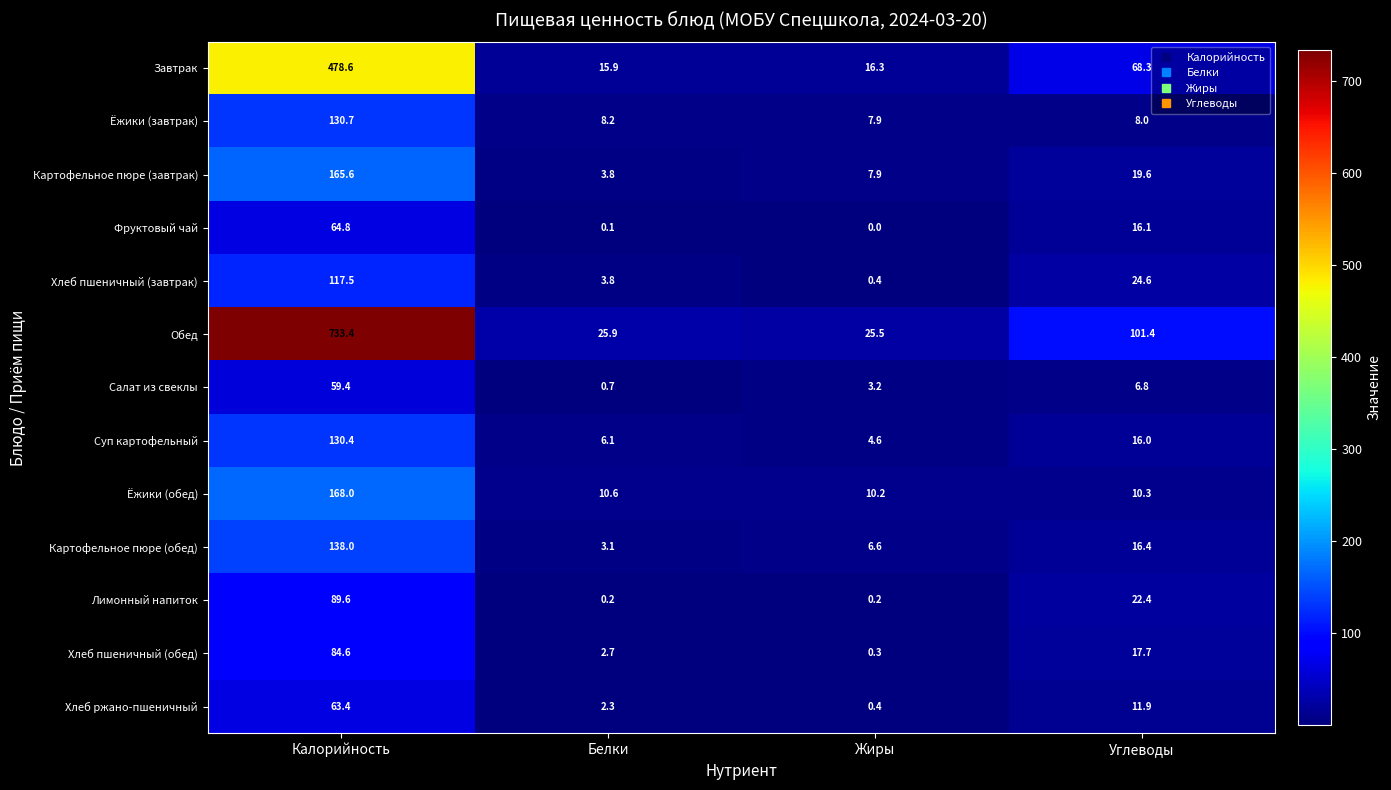

Is it true that Обед equals 5.5 at Жиры?

False